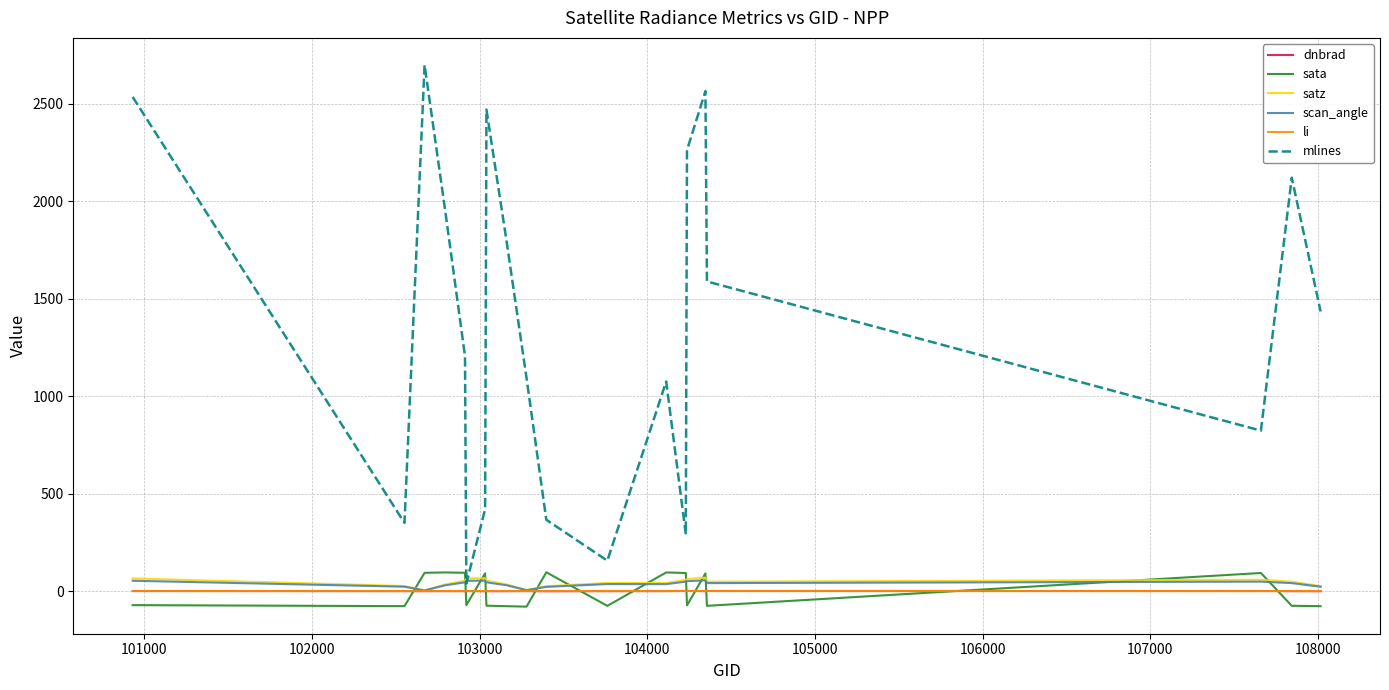

True or false: mlines and sata intersect in this chart.

False